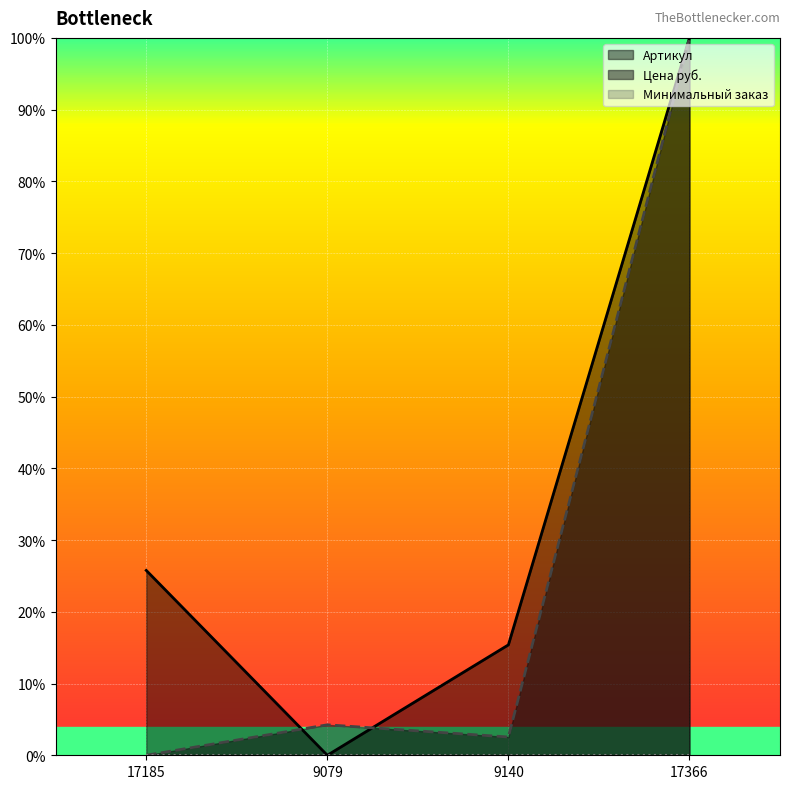

Which label corresponds to the largest value in the chart?

17366